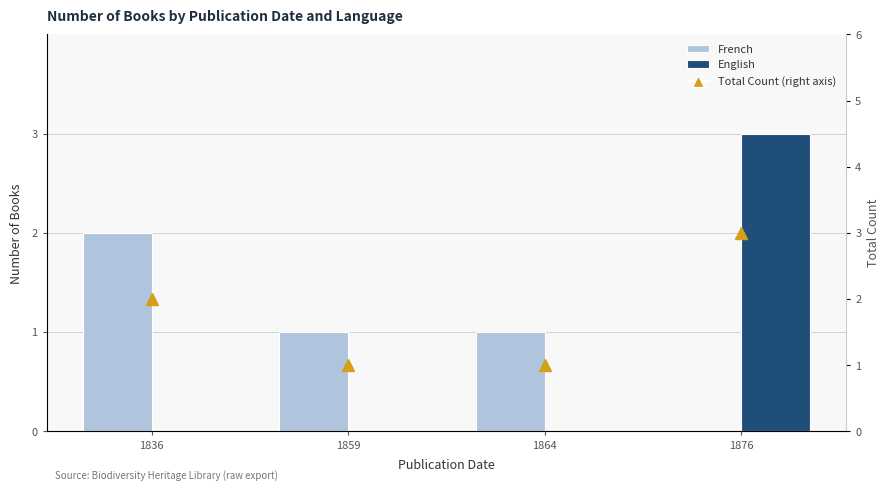

The English series shows -1 at 1859. True or false?

False